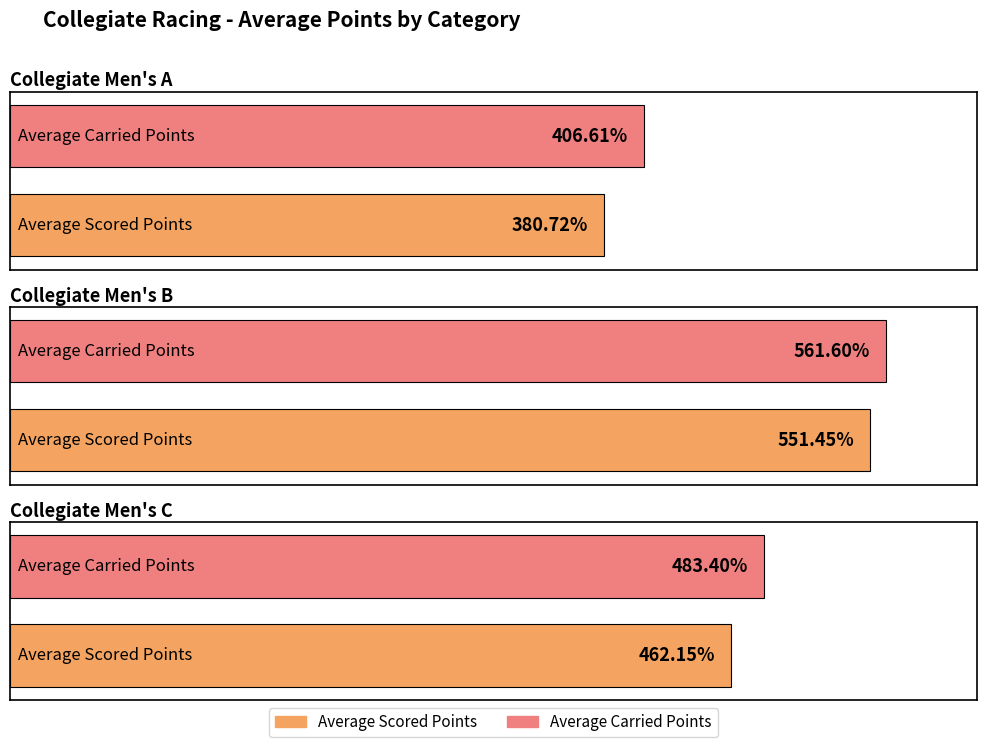

What is the total value across all series at Collegiate Men's A?

787.3